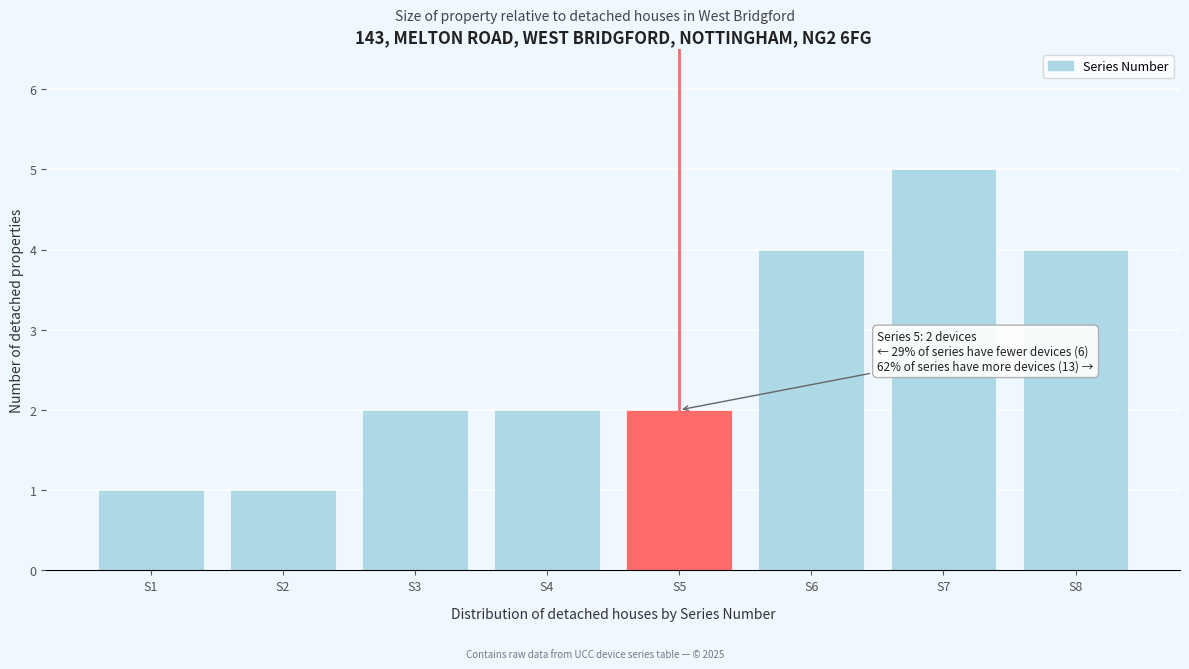

Which range on the x-axis has the tallest bar?

6.5 to 7.5